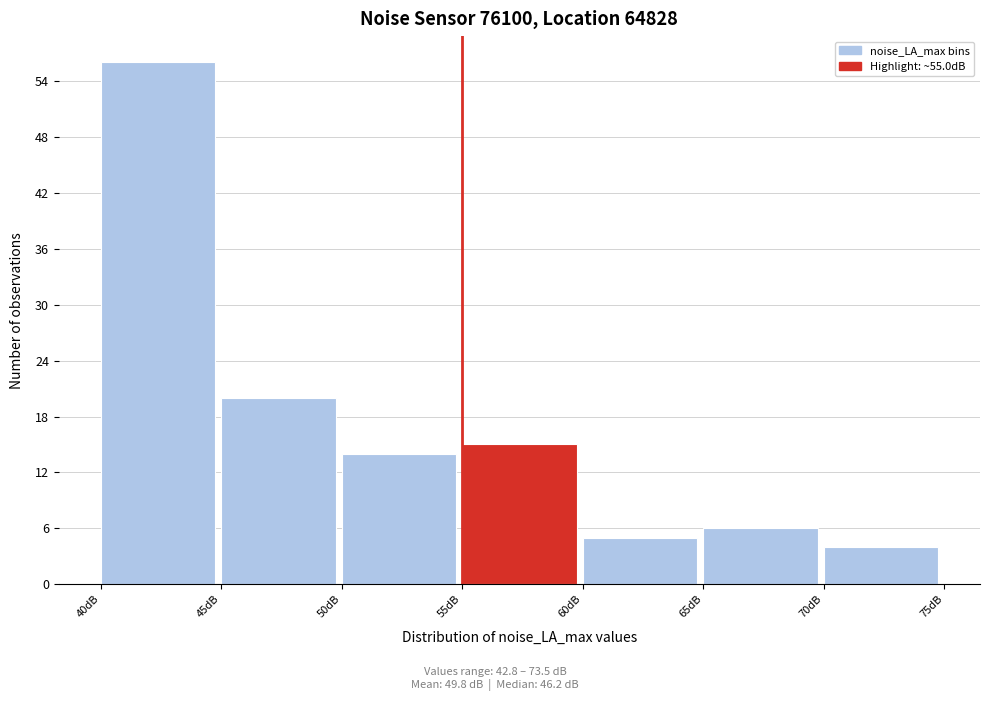

Reading left to right, transcribe this chart: for each bar, give the range it covers on the x-axis and its height. The values are not printed on the chart, so give them approximately, as read against the axis.

40 to 45: 56
45 to 50: 20
50 to 55: 14
55 to 60: 15
60 to 65: 5
65 to 70: 6
70 to 75: 4